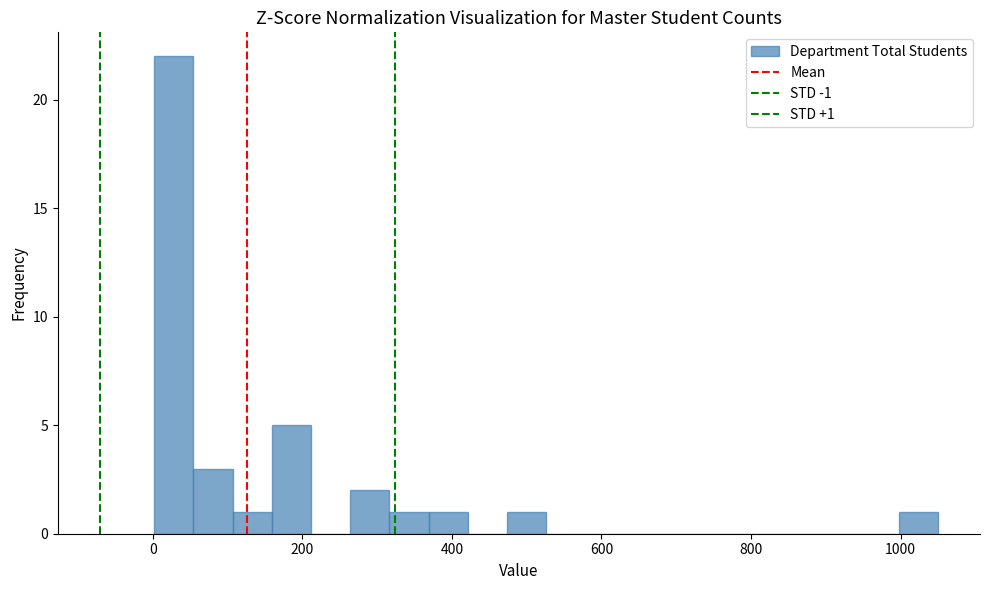

Around what value on the x-axis is the tallest bar? Give the approximate position of its centre, as read against the axis.

20